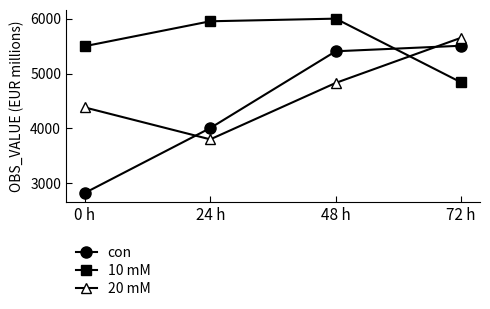

What position from the left is 48 h?

3